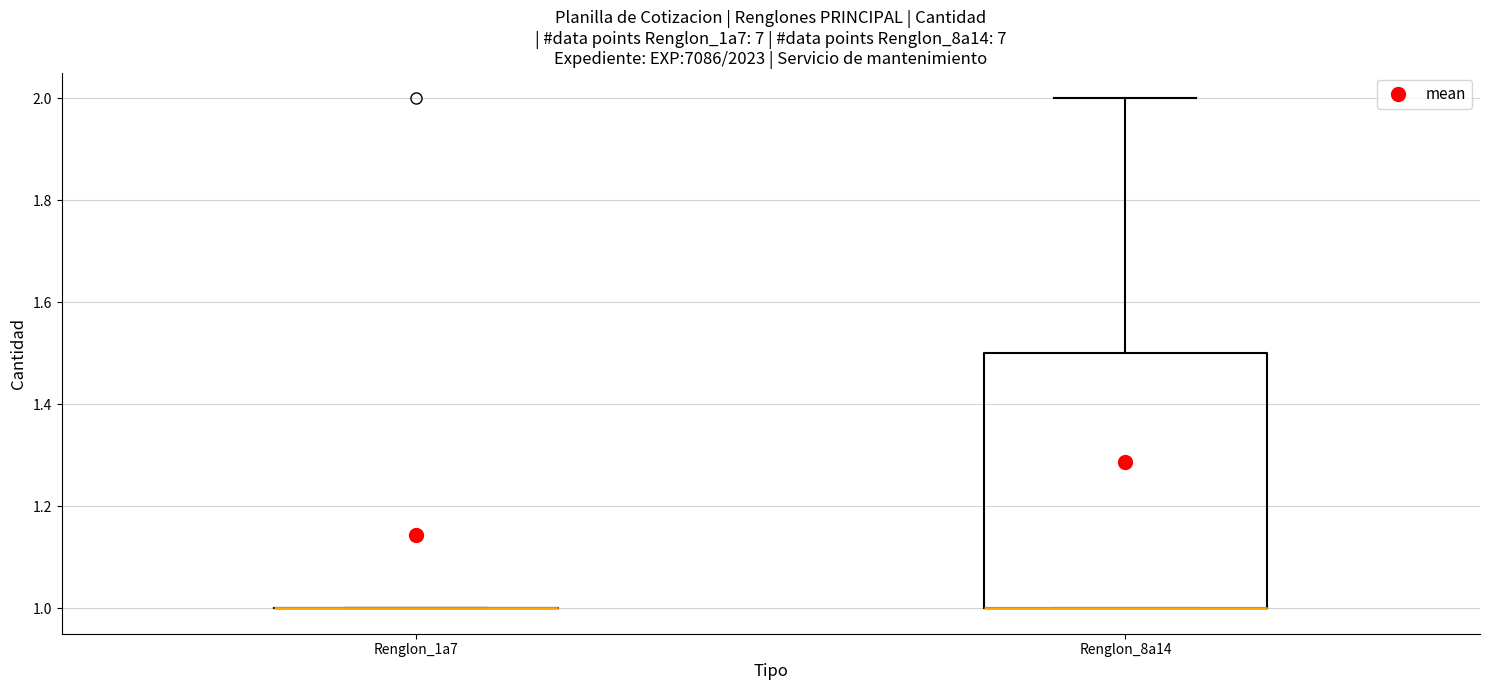

Reading left to right, read every box against the y-axis: the position of its median line, the range the box covers, and the ends of its whiskers. The values are not printed on the chart, so give them approximately, as read against the axis.

Renglon_1a7: box collapsed to a line at 1.0, whiskers 1.0 to 1.0
Renglon_8a14: median 1.0 (drawn on the box's lower edge), box 1.0 to 1.5, whiskers 1.0 to 2.0